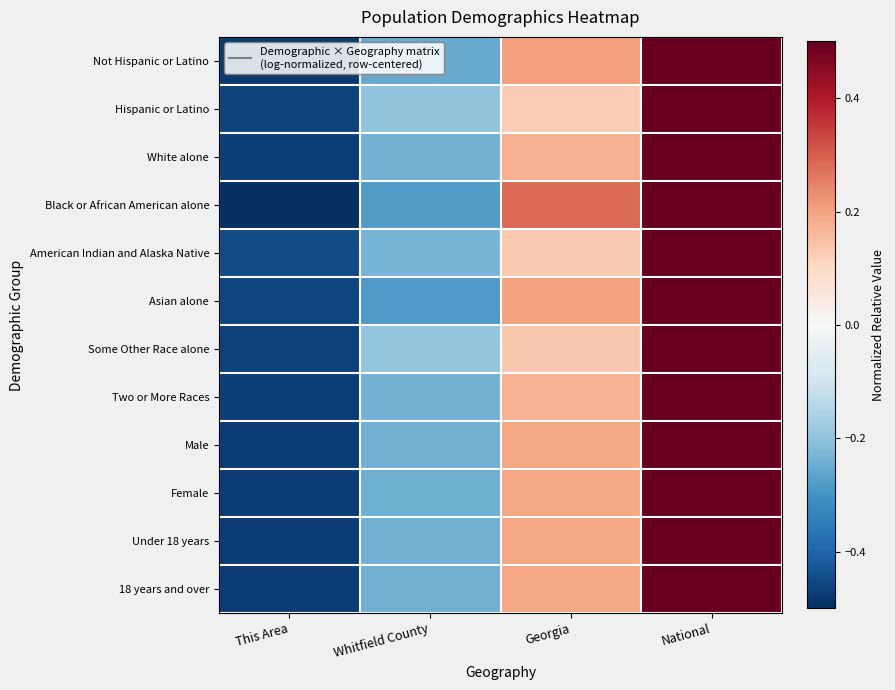

What is the total value across all series at This Area?

-5.7